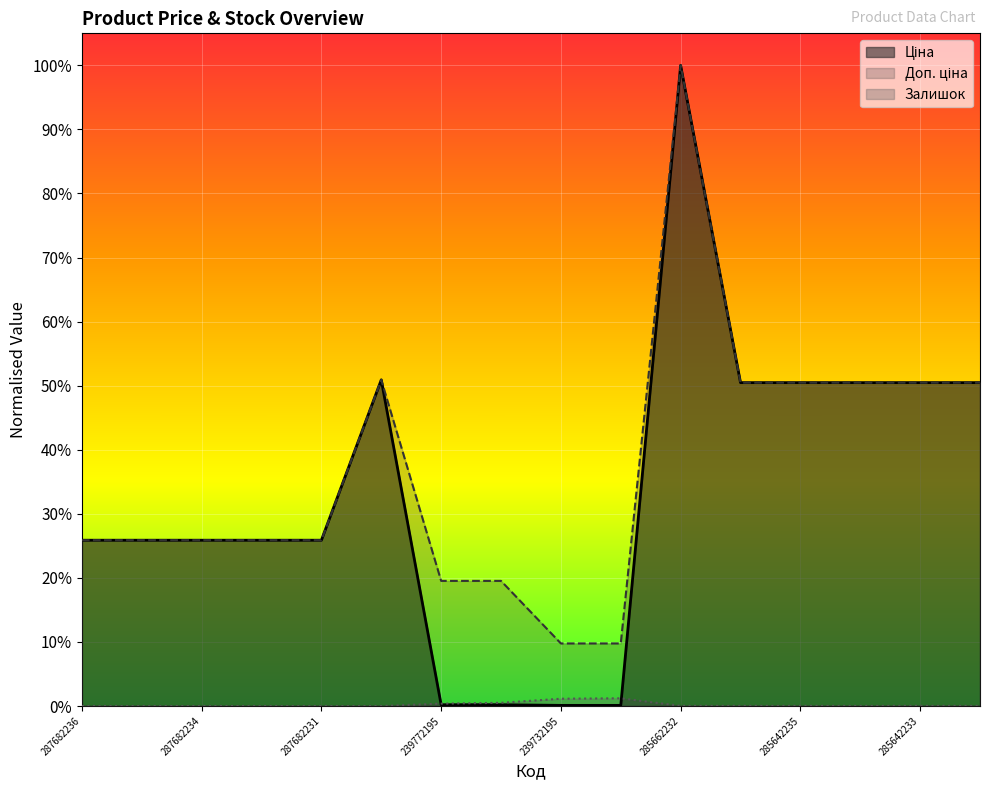

The value of Залишок at 239732195 is 0.0. True or false?

False